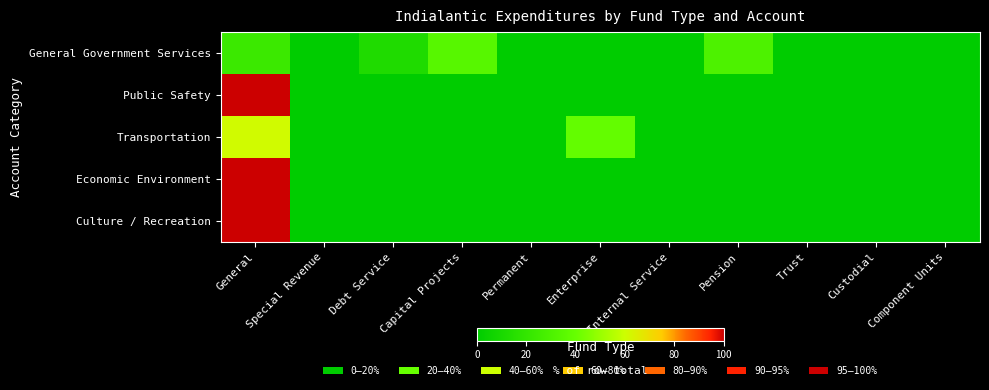

At Capital Projects, list the series in order from largest to smallest.

General Government Services, Public Safety, Transportation, Economic Environment, Culture / Recreation